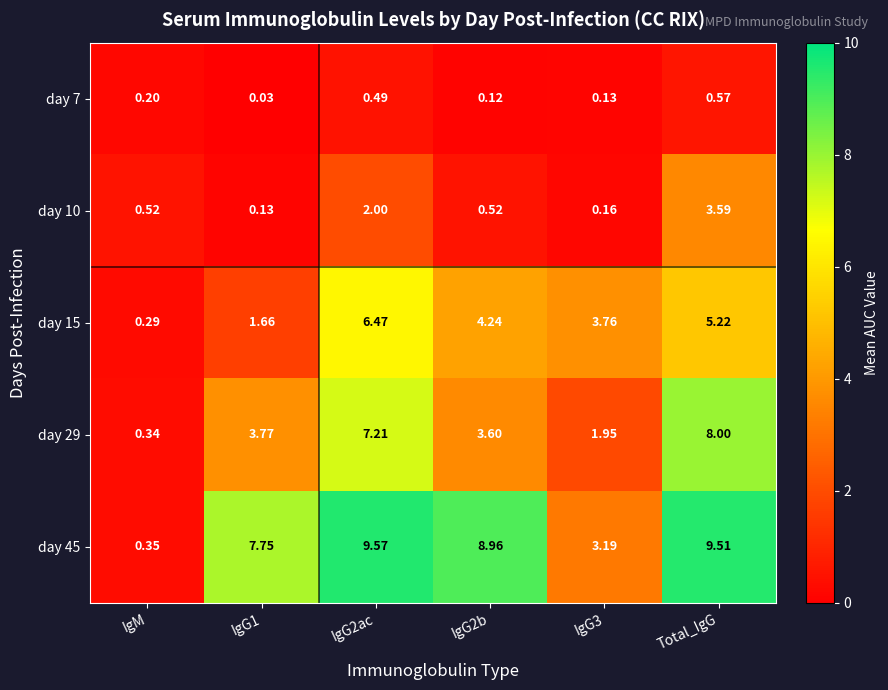

At which category is the sum across all series the highest?

Total_IgG